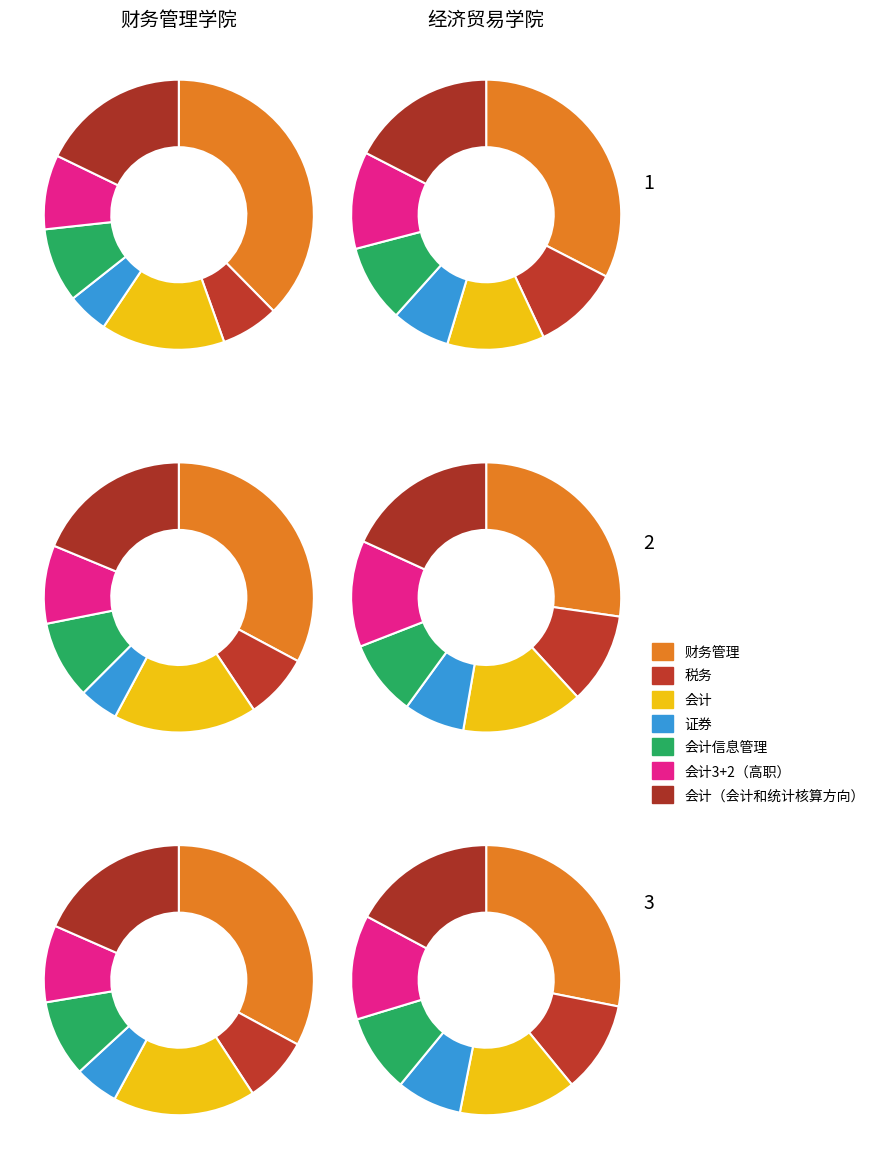

Which category has the biggest portion of the pie?

财务管理